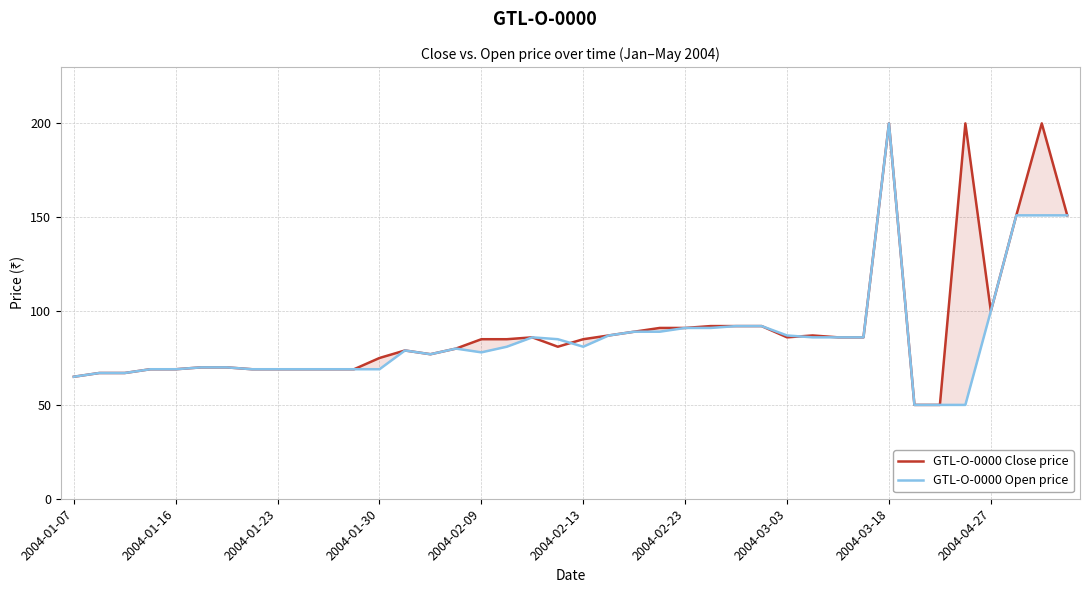

How many interior local valleys does the GTL-O-0000 Close price series have?

4